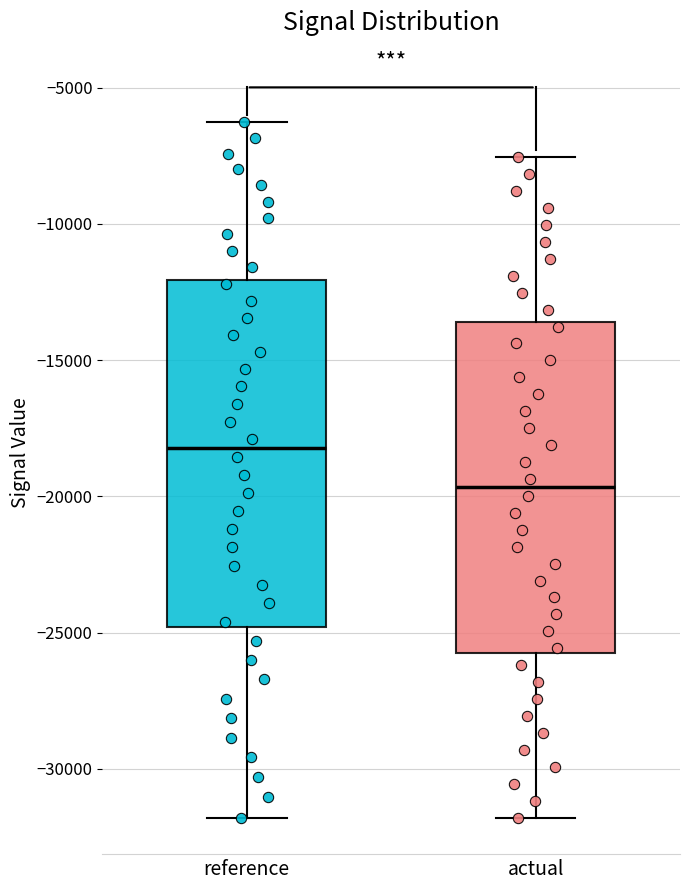

Where is the upper edge of the box for reference on the y-axis? The values are not printed on the chart, so give them approximately, as read against the axis.

-12000